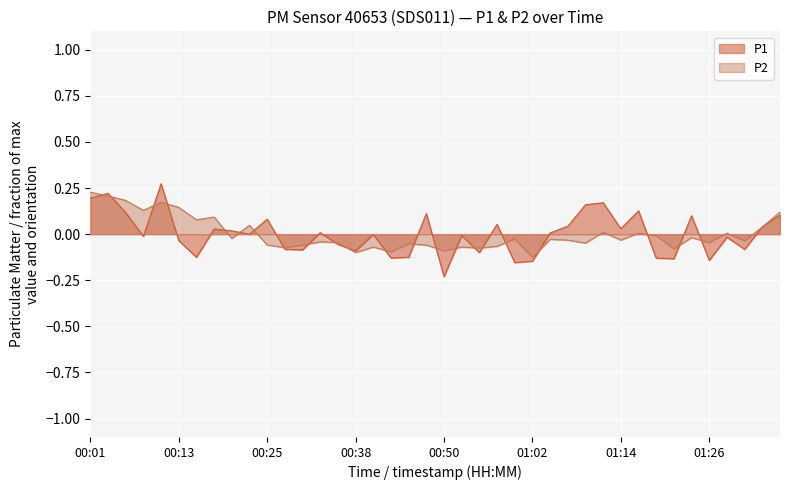

List the labels in order of P1 value, largest first.

00:11, 00:03, 00:01, 01:12, 01:09, 01:17, 00:06, 00:47, 01:36, 01:24, 00:25, 00:57, 01:07, 01:34, 01:14, 00:18, 00:21, 00:33, 01:04, 00:23, 00:40, 00:52, 00:08, 01:29, 00:13, 00:35, 00:28, 01:31, 00:30, 00:38, 00:55, 00:16, 00:45, 00:42, 01:19, 01:22, 01:26, 01:02, 01:00, 00:50